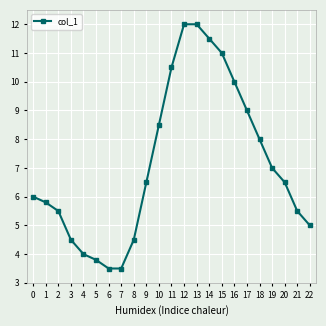

What is the ratio of the value at 7 to the value at 10?

0.4